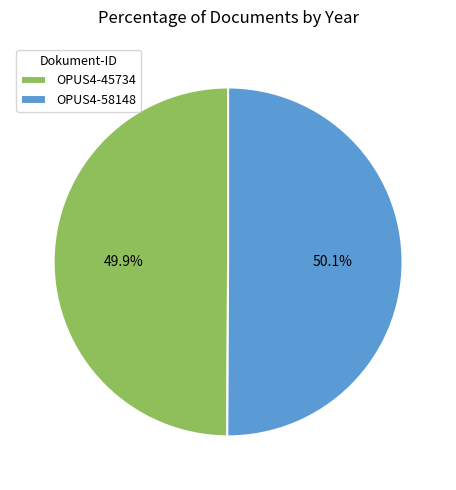

How many slices are in this pie chart?

2